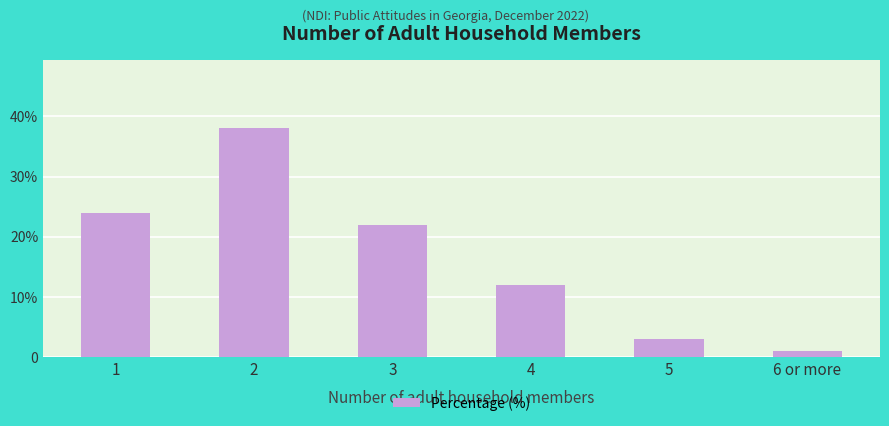

Where does the data first go above 22?

1